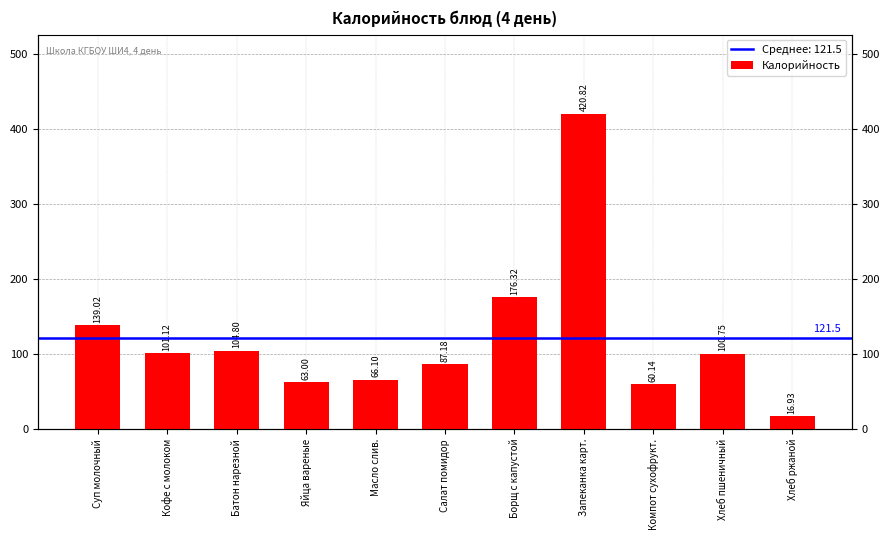

Rank the categories by value from lowest to highest.

Хлеб ржаной, Компот сухофрукт., Яйца вареные, Масло слив., Салат помидор, Хлеб пшеничный, Кофе с молоком, Батон нарезной, Суп молочный, Борщ с капустой, Запеканка карт.